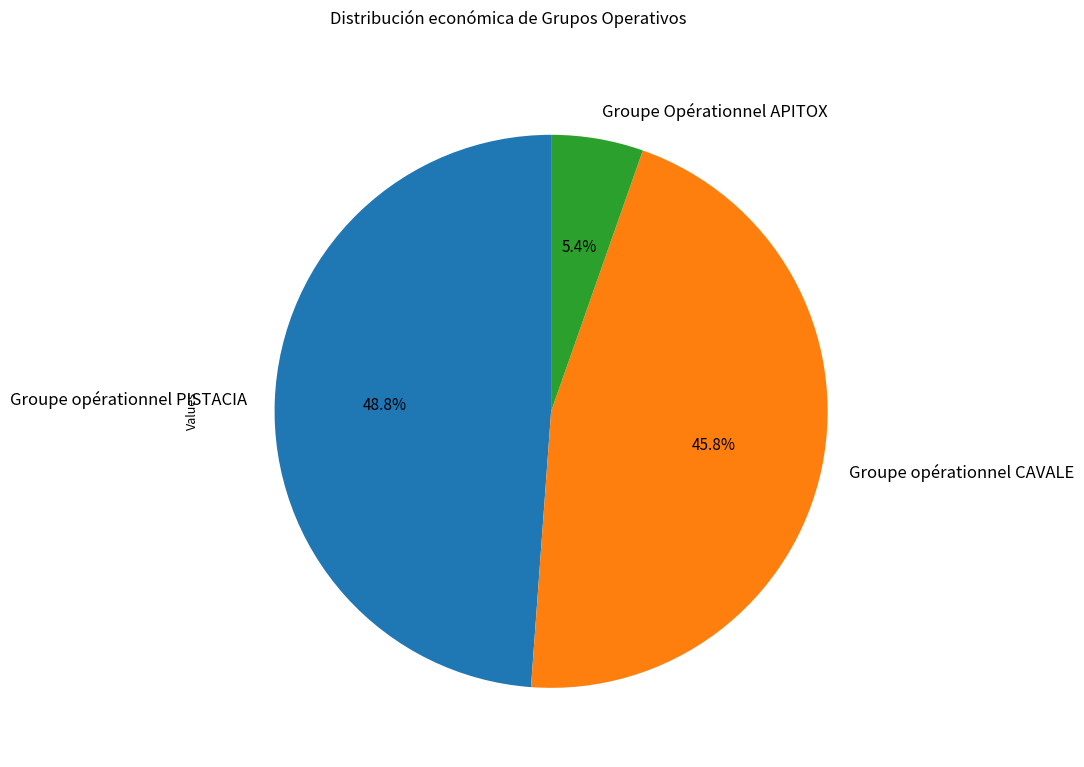

To the nearest percent, what percentage of the pie is Groupe opérationnel PISTACIA?

49%